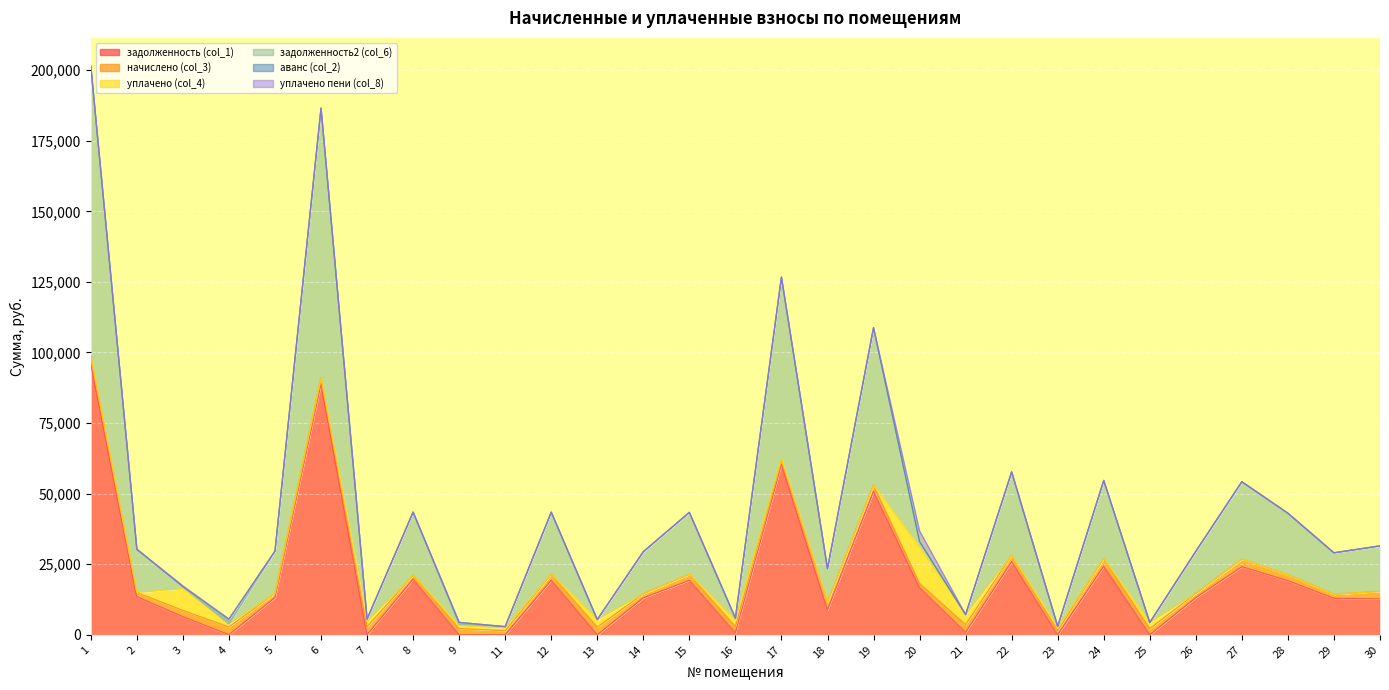

Reading left to right, what are all the values shown in this chart?

задолженность (col_1): 95983.1	13477.4	6367.4	0.0	13178.5	88908.1	0.0	19702.6	0.0	0.0	19303.2	0.0	13075.2	19268.7	696.1	60369.8	8792.2	50809.5	16669.5	848.0	25890.5	0.0	24292.4	0.0	13144.1	24085.8	19136.1	12903.2	12705.8
начислено (col_3): 2786.7	1493.4	2228.6	2775.1	1474.2	2182.4	2779.0	1458.8	2193.9	1443.4	2159.3	2694.3	1462.6	2155.4	2240.1	1481.9	2771.3	2220.9	1493.4	2728.9	2205.5	1481.9	2717.4	2170.8	1470.3	2694.3	2143.9	1443.4	2655.8
уплачено (col_4): 0.0	0.0	7718.0	1049.4	0.0	0.0	1852.7	0.0	1000.0	962.3	0.0	2694.3	0.0	0.0	2189.5	500.0	0.0	0.0	12874.4	3576.9	0.0	987.9	0.0	2177.2	0.0	0.0	0.0	0.0	0.0
задолженность2 (col_6): 102585.0	15327.2	742.9	0.0	15001.3	95447.1	926.3	22283.4	539.1	481.1	21973.2	0.0	14883.8	21933.9	746.7	64298.3	11848.9	55729.5	1990.7	0.0	29591.3	494.0	27652.5	0.0	14962.2	27417.4	21786.3	14688.0	16125.7
аванс (col_2): 0.0	0.0	0.0	1725.7	0.0	0.0	0.0	0.0	654.8	0.0	0.0	0.0	0.0	0.0	0.0	0.0	0.0	0.0	0.0	0.0	0.0	0.0	0.0	0.0	0.0	0.0	0.0	0.0	0.0
уплачено пени (col_8): 0.0	0.0	249.0	0.0	0.0	0.0	0.0	0.0	0.0	0.0	0.0	0.0	0.0	0.0	0.0	0.0	0.0	0.0	3754.2	0.0	0.0	0.0	0.0	0.0	0.0	0.0	0.0	0.0	0.0